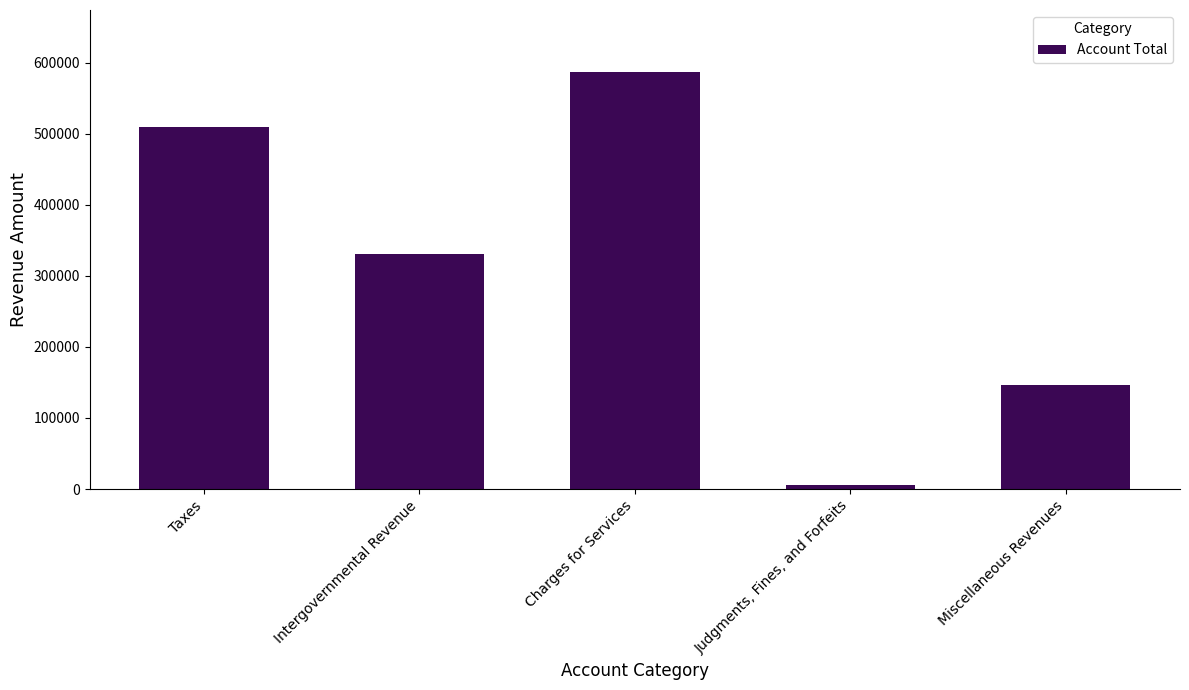

What is the sum of the values at Judgments, Fines, and Forfeits and Miscellaneous Revenues?

151646